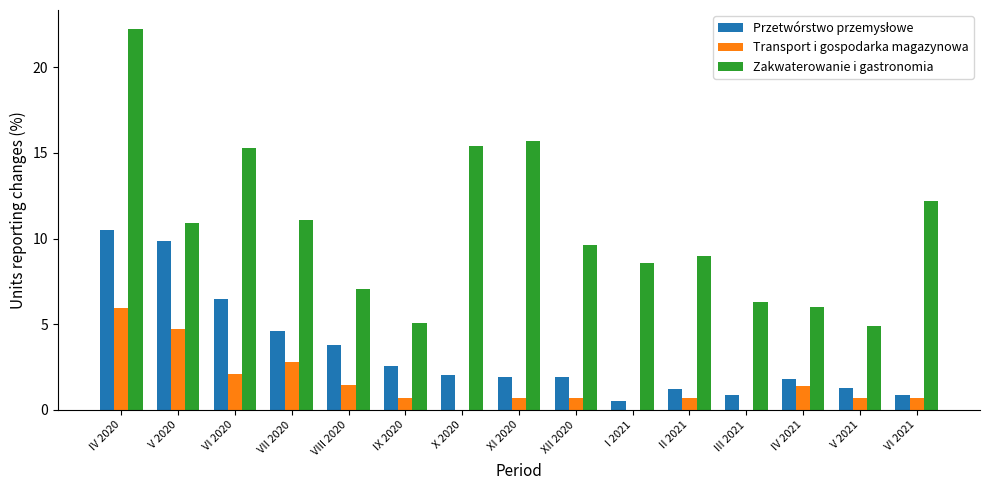

The value of Transport i gospodarka magazynowa at X 2020 is 0.0. True or false?

True